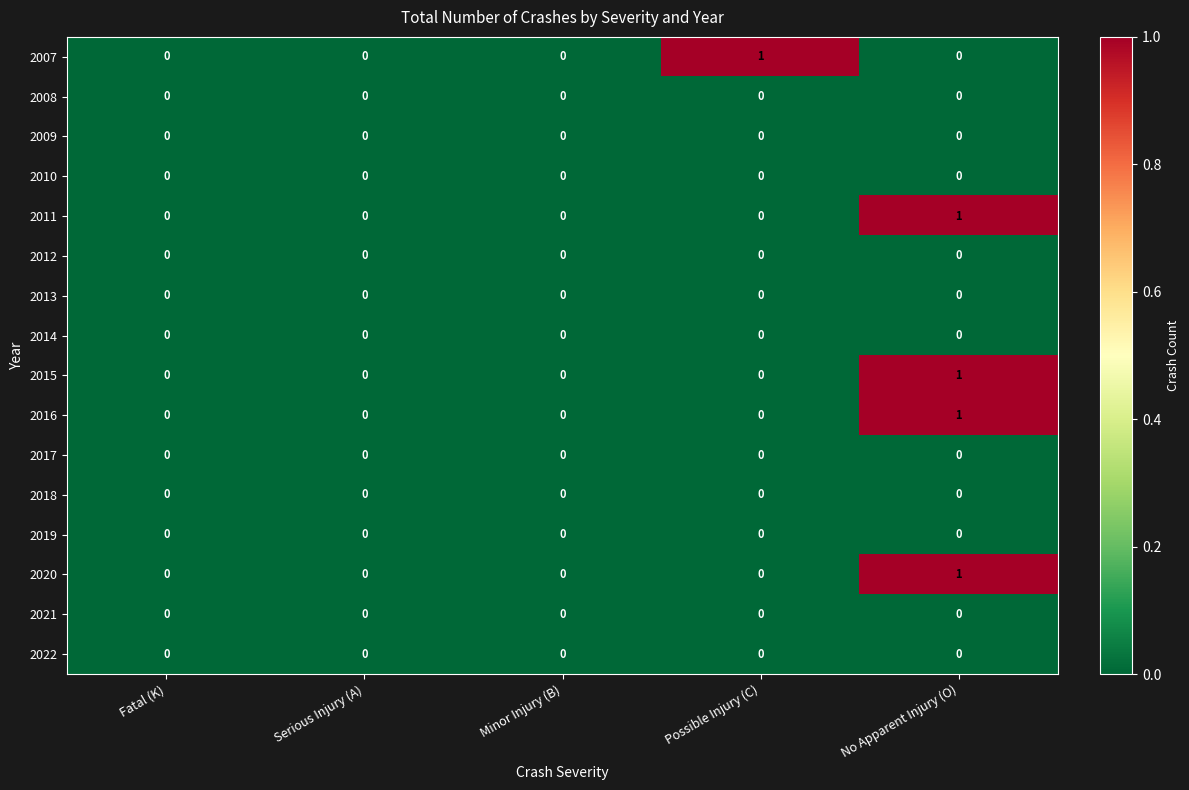

At which category is the sum across all series the highest?

No Apparent Injury (O)